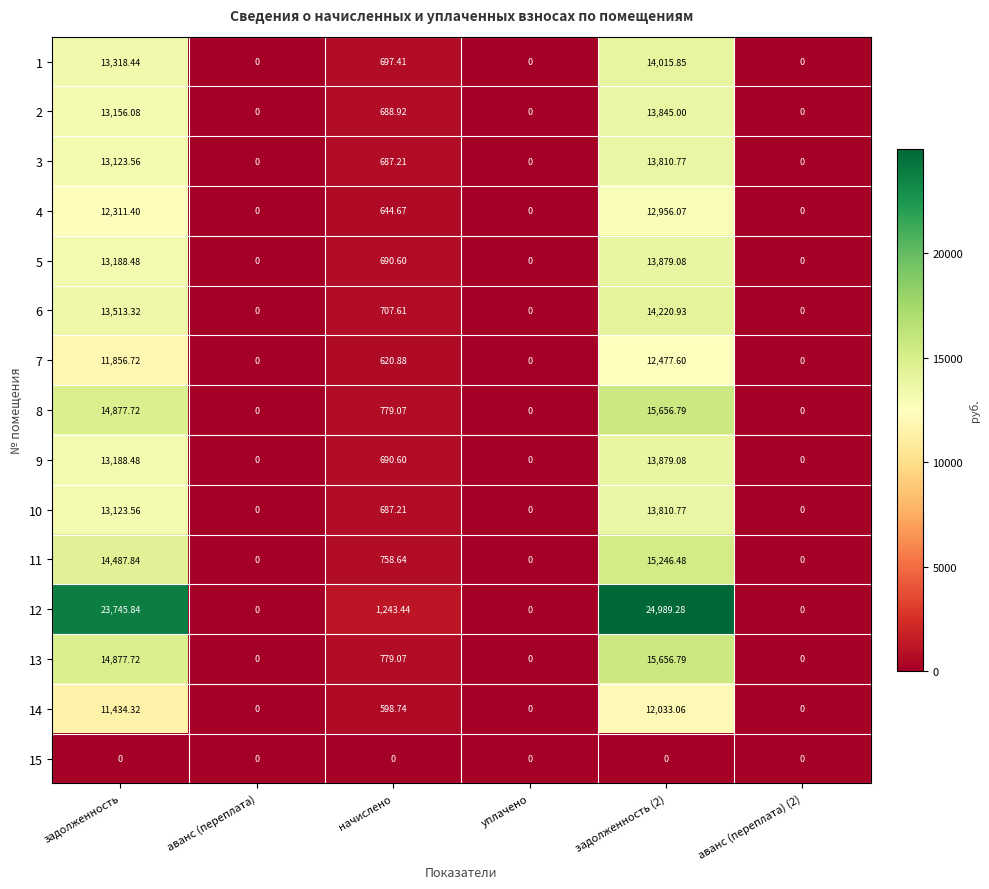

What is the maximum value shown in the chart?

24989.3